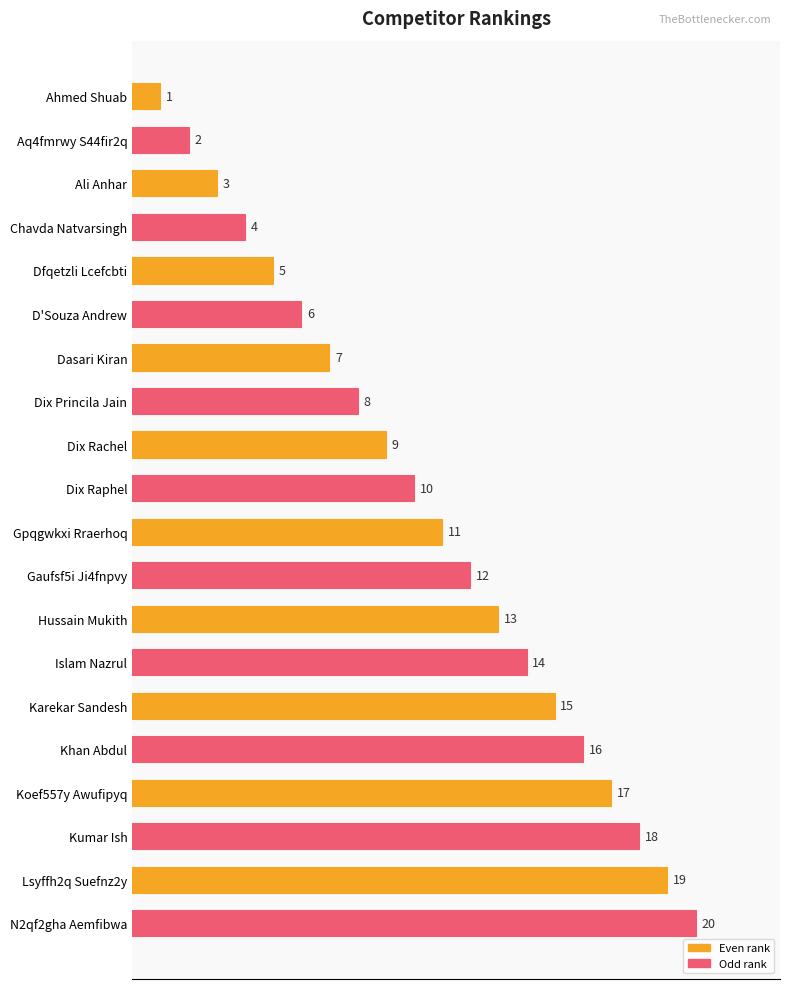

Between Aq4fmrwy S44fir2q and Hussain Mukith, which is larger?

Hussain Mukith